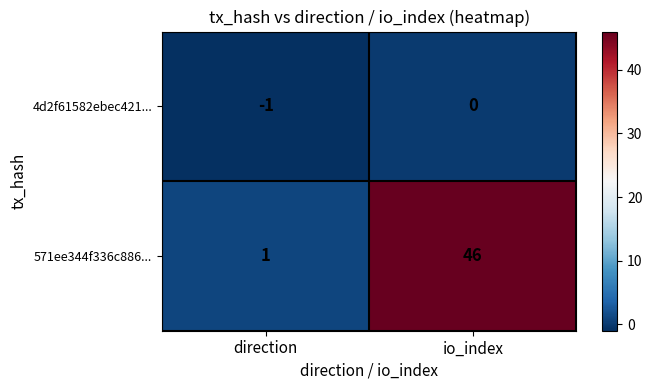

Reading left to right, list all the values displayed in this chart.

4d2f61582ebec421...: direction=-1	io_index=0
571ee344f336c886...: direction=1	io_index=46